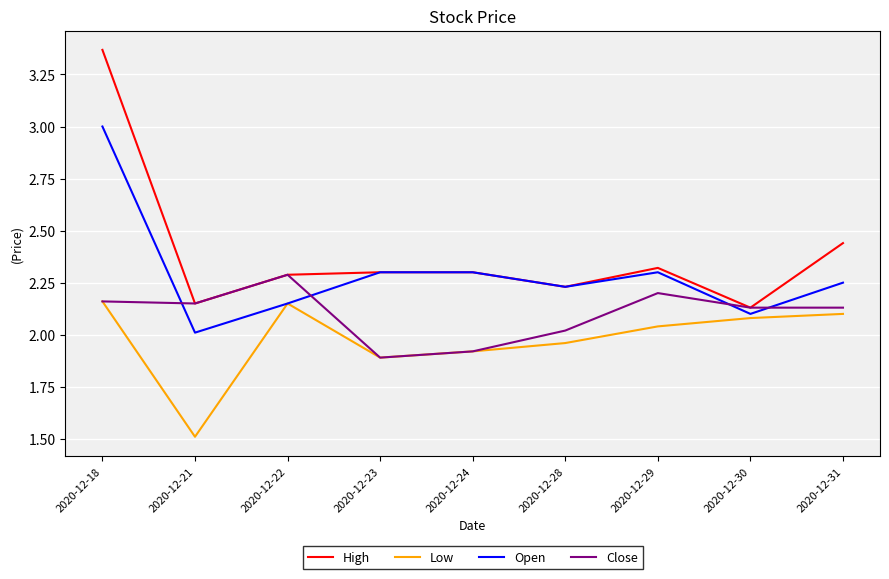

At how many categories does at least one series exceed 3?

1